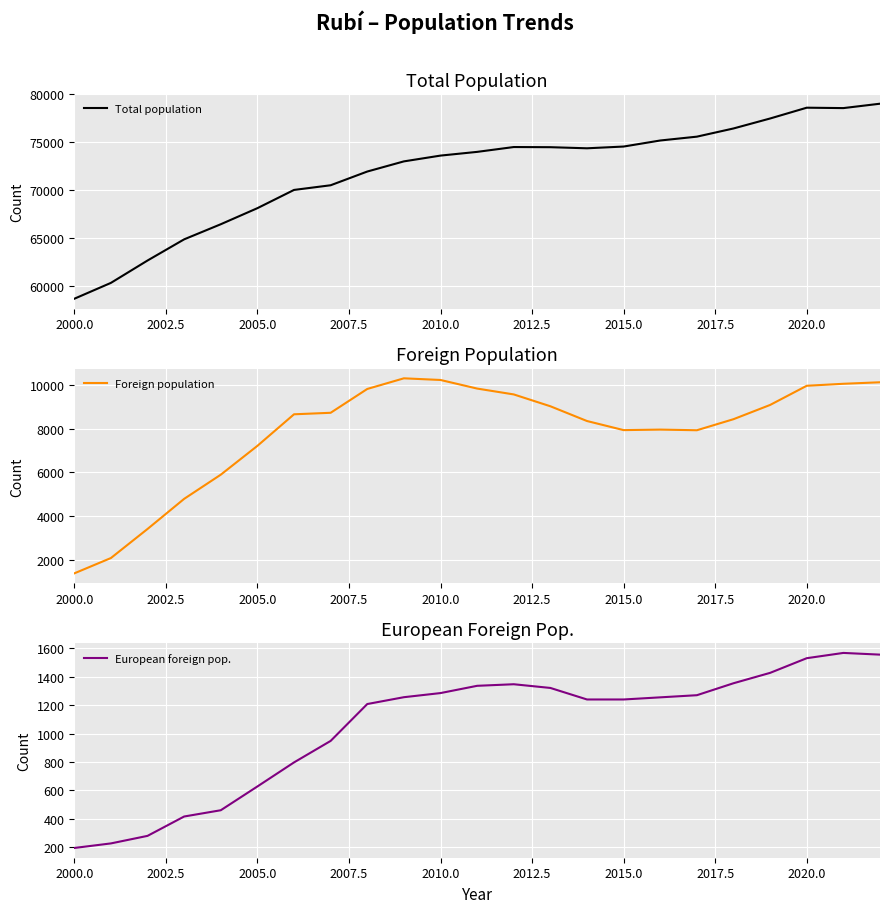

True or false: Foreign population and European foreign pop. cross at least once.

False